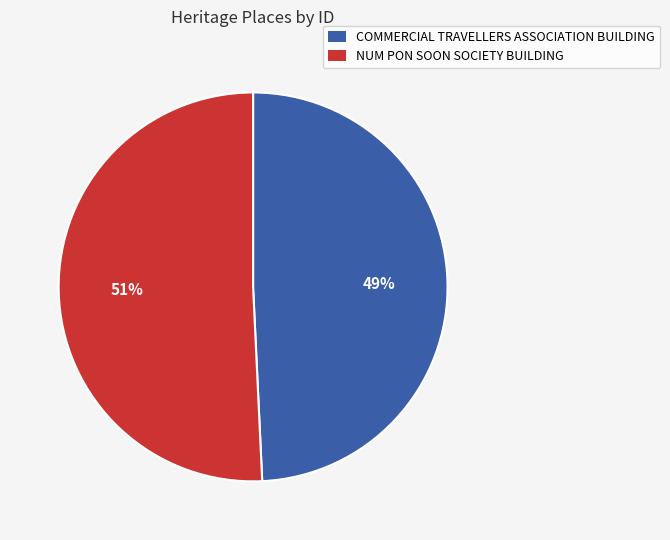

How many slices are in this pie chart?

2